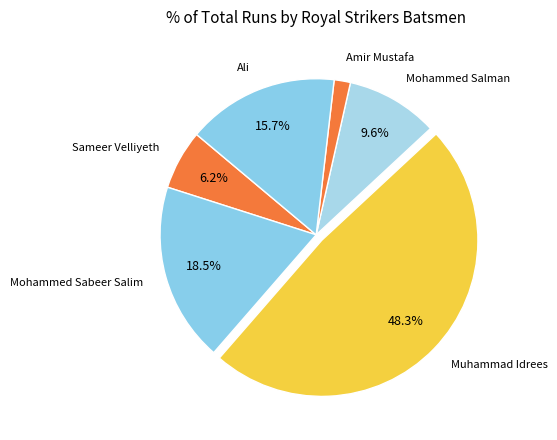

What portion of the pie excludes Mohammed Sabeer Salim?

81.5%